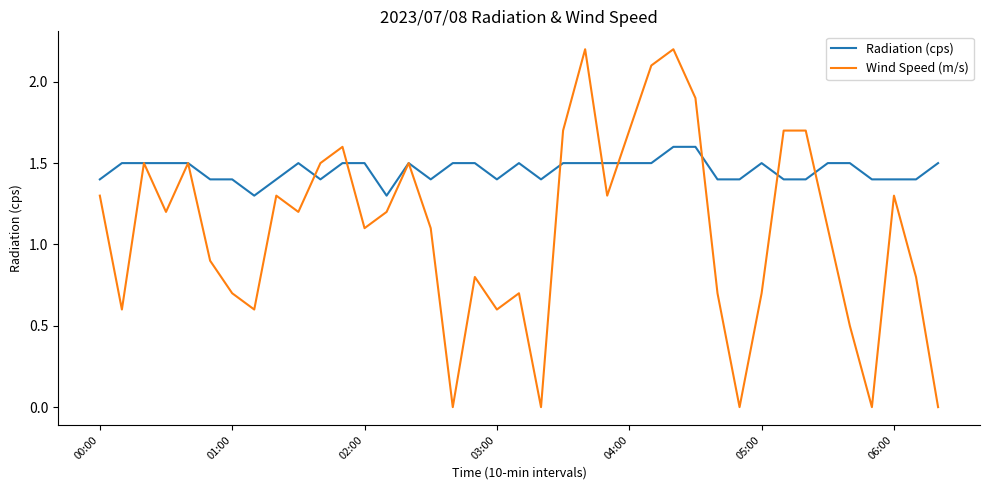

True or false: Radiation (cps) has more than 1 points higher than both neighbors.

True